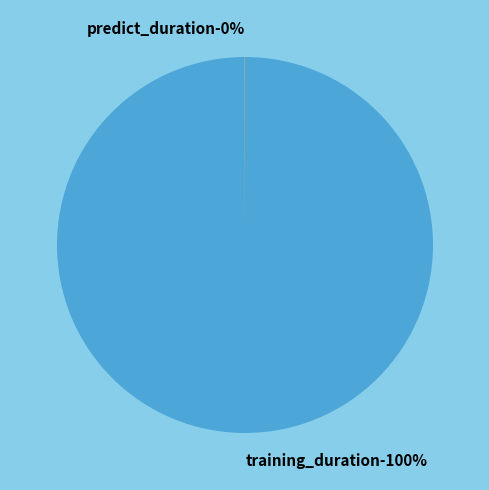

True or false: training_duration accounts for 87% of the total.

False